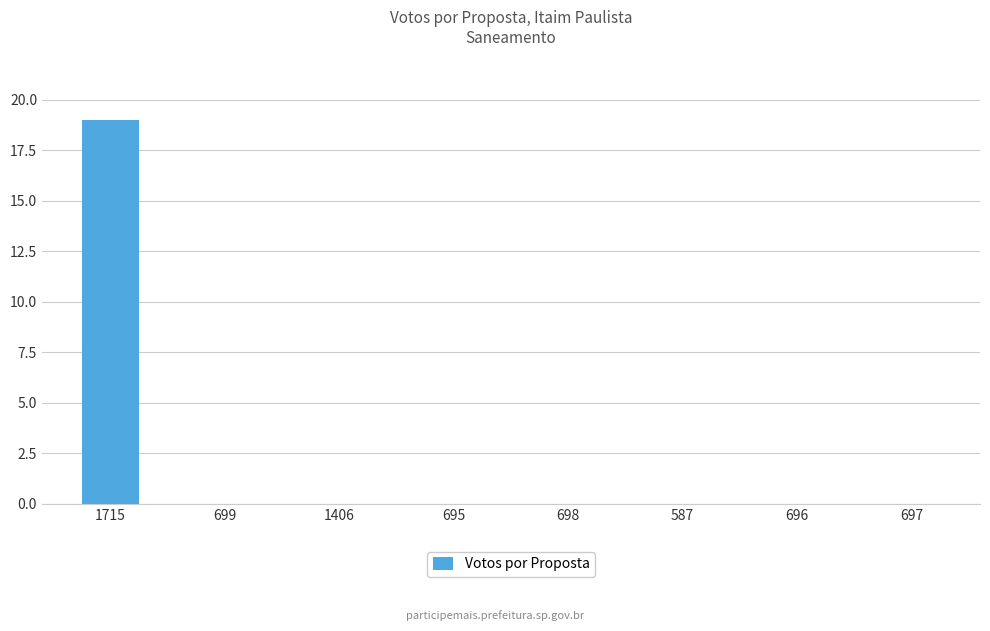

Which has a higher value, 695 or 1715?

1715